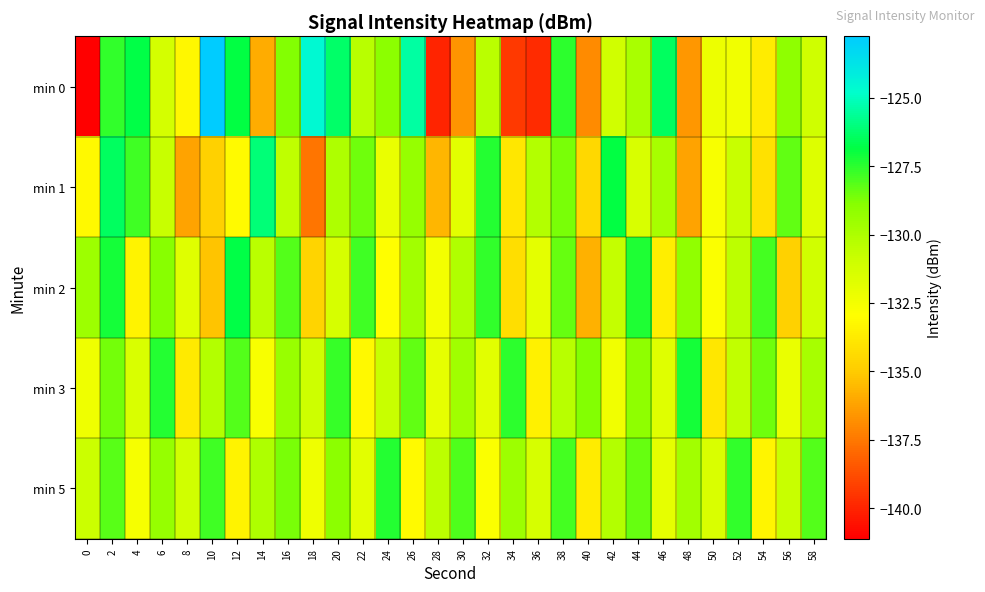

Between 14 and 42, which is larger?

42